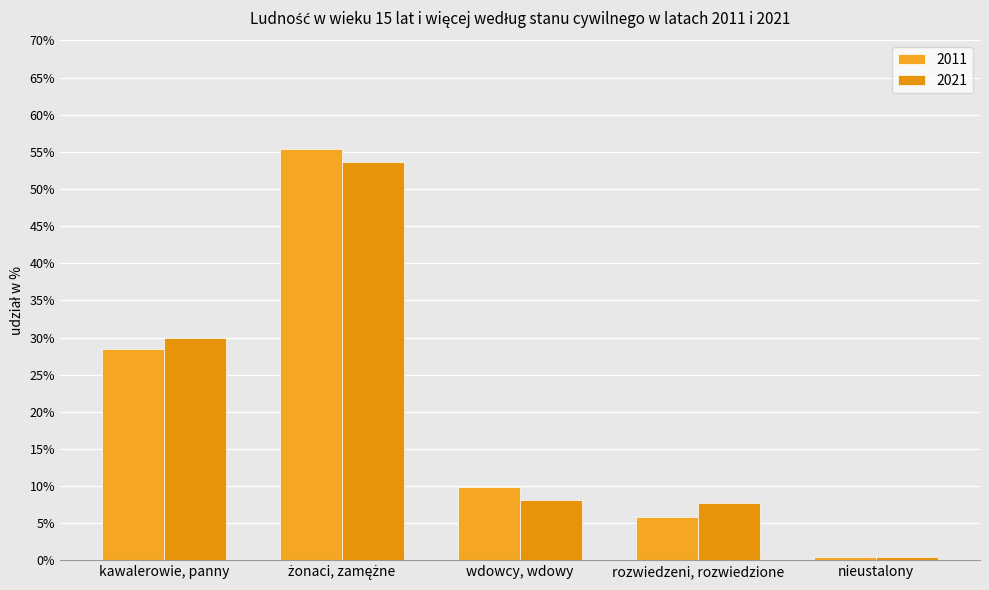

What is the average value of the 2011 series?

20.0